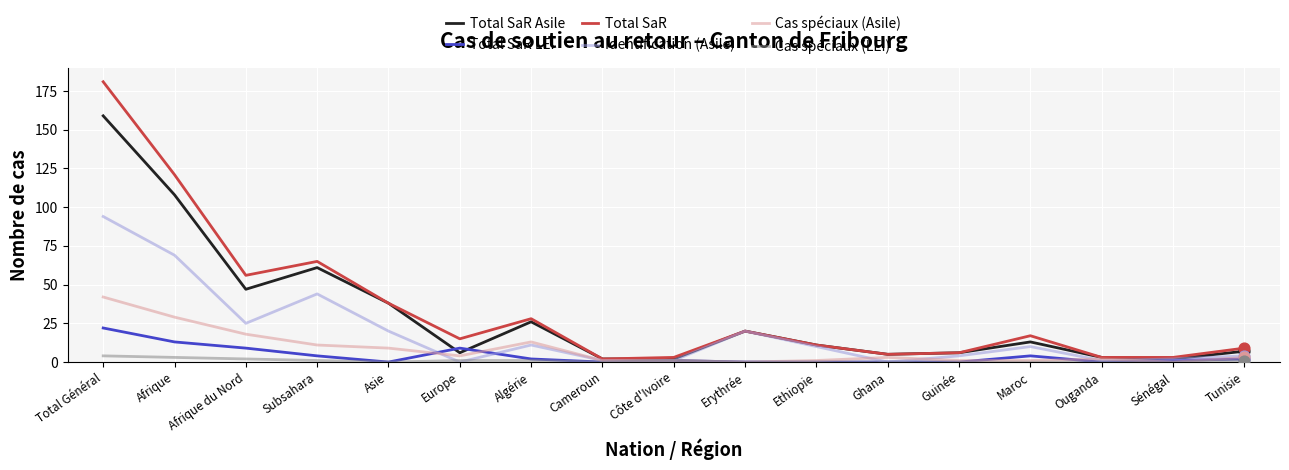

Which series has the largest total across all categories?

Total SaR